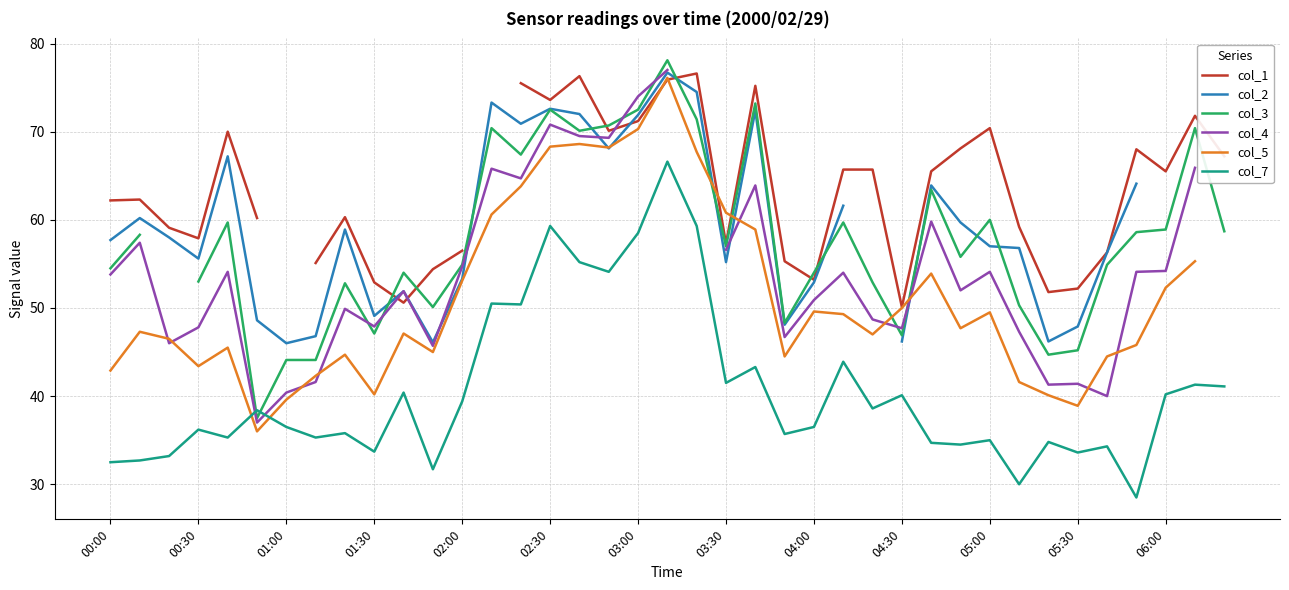

Which series has the widest spread of values?

col_3